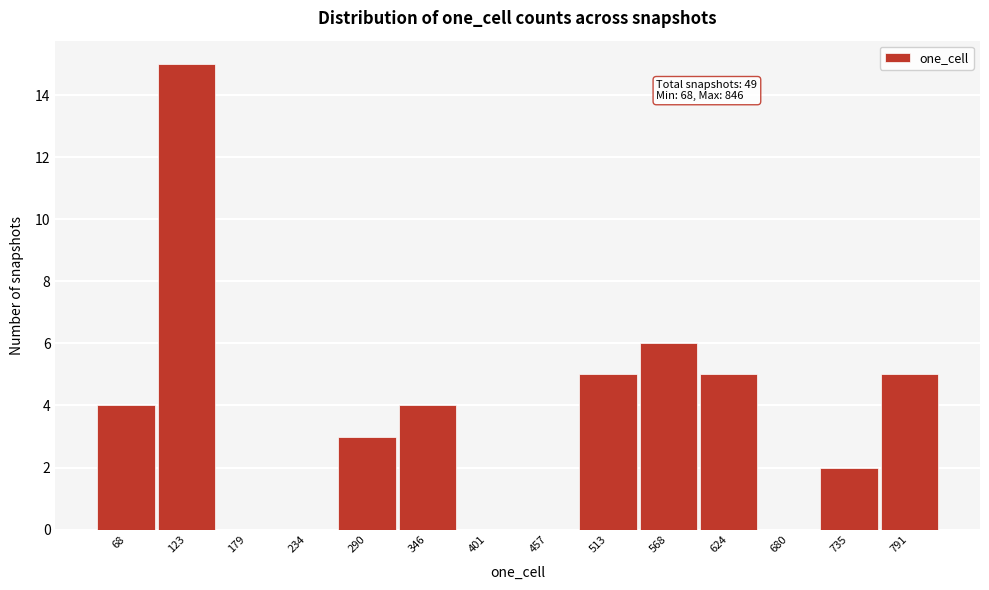

Reading left to right, list all the values displayed in this chart.

68=4	123=15	179=0	234=0	290=3	346=4	401=0	457=0	513=5	568=6	624=5	680=0	735=2	791=5